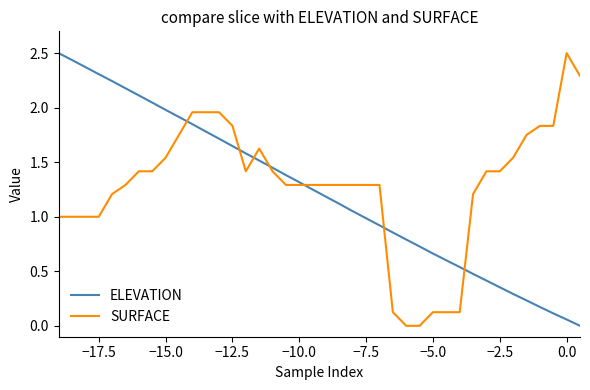

Count the number of categories in the chart.

40